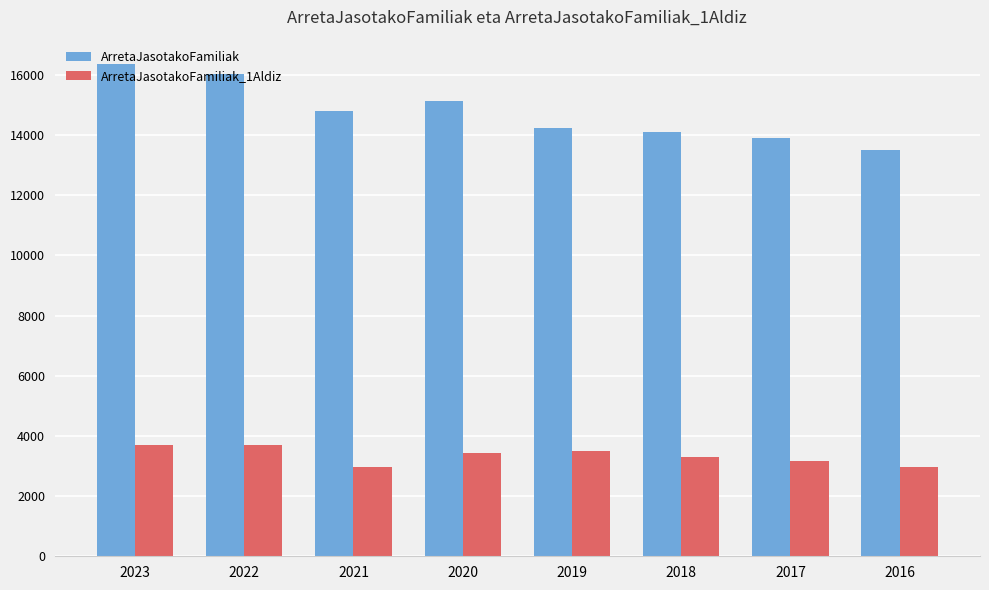

How many data points does each series have?

8